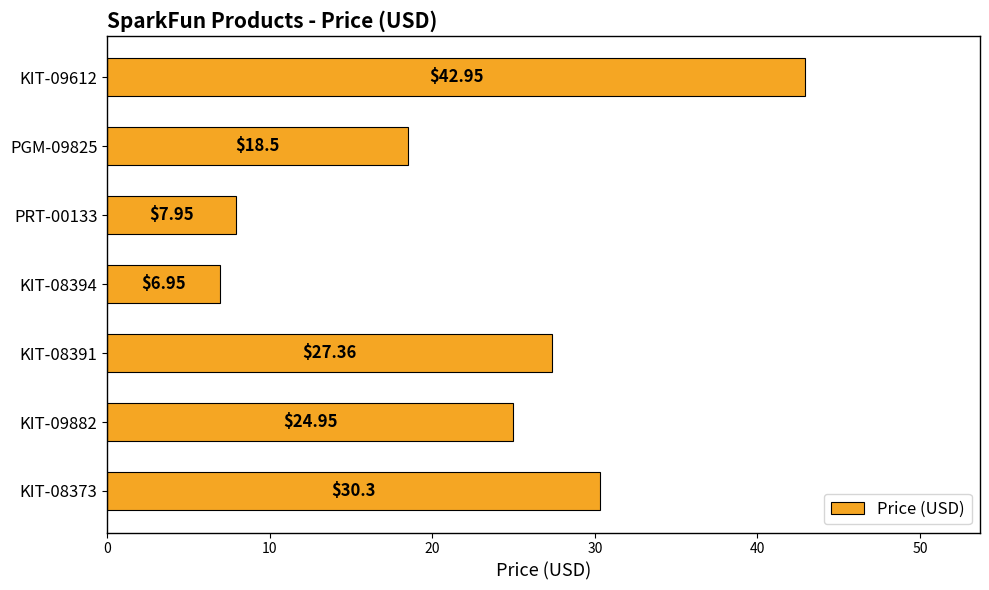

What is the sum of the values at KIT-08373 and KIT-08391?

57.7